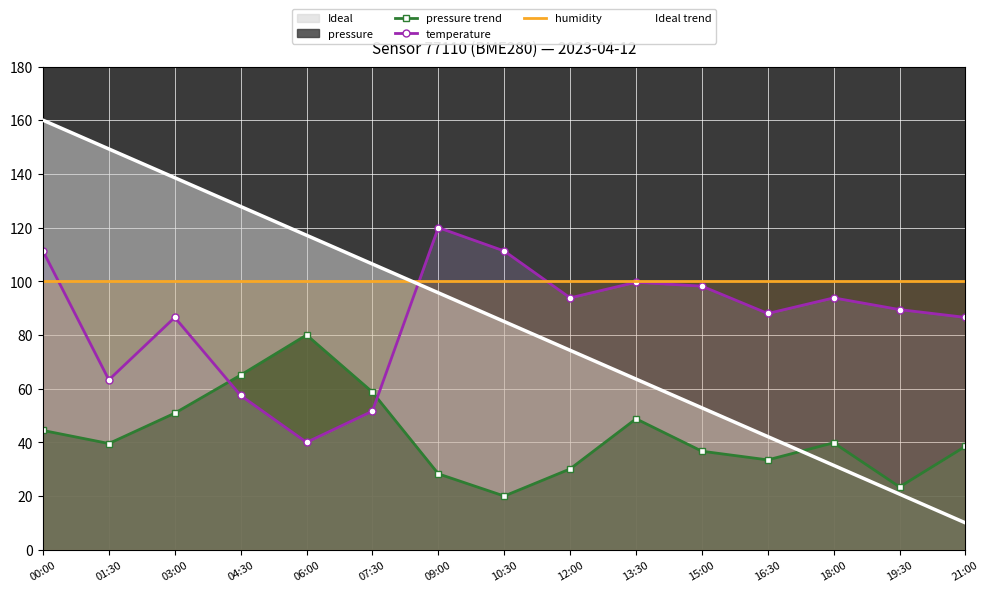

What is the minimum value shown in the chart?

10.0